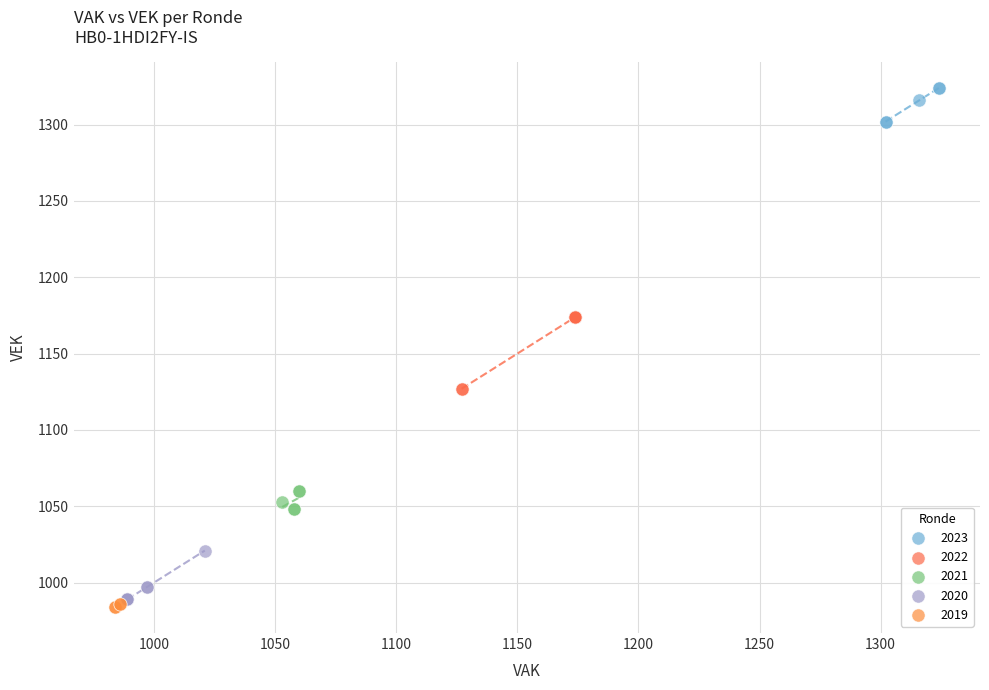

Which series has the largest Y range (max minus min)?

2022